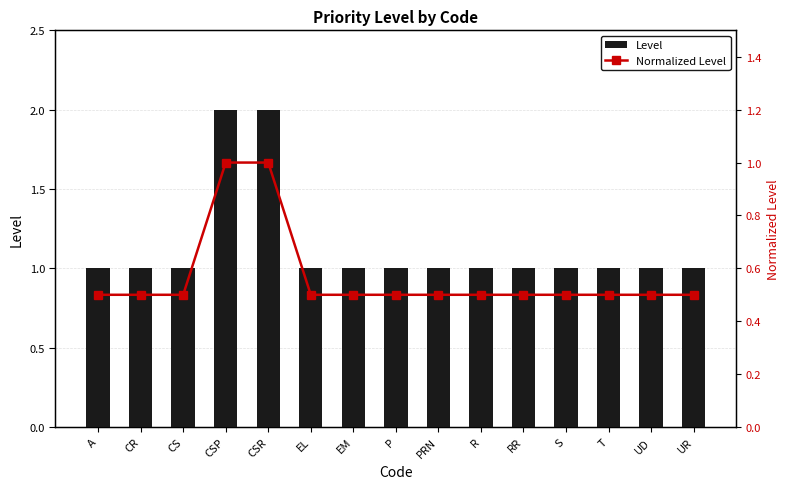

What is the total value across all series at EM?

1.5